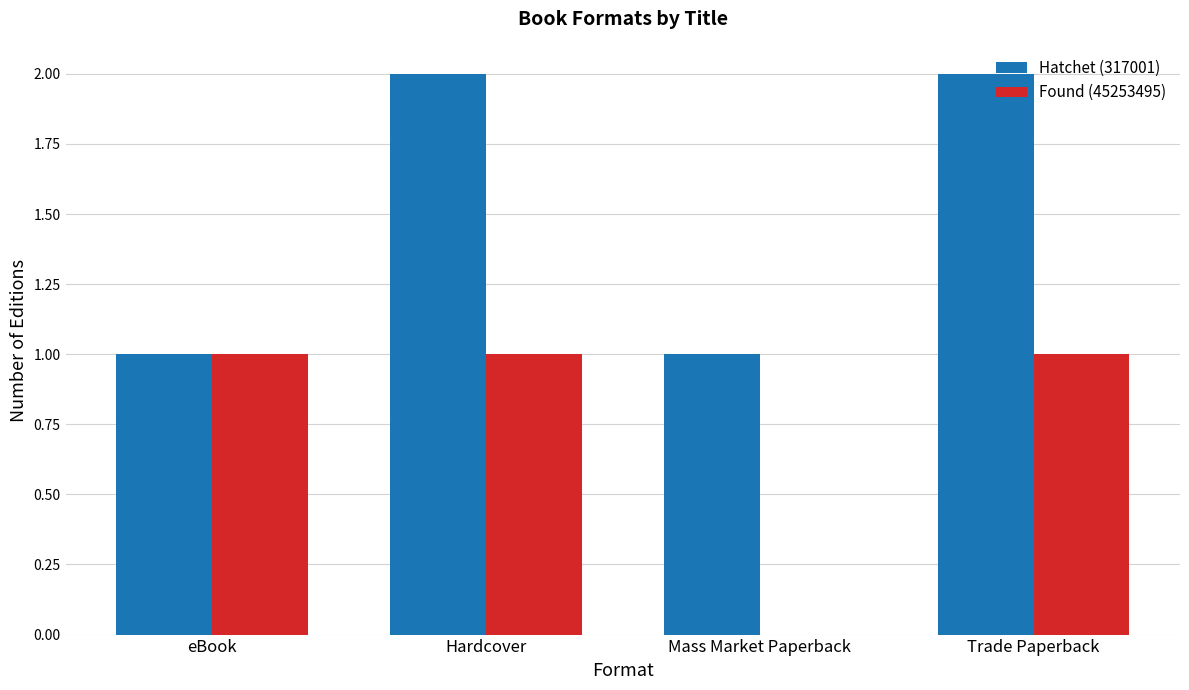

Reading left to right, what are all the values shown in this chart?

Hatchet (317001): eBook=1	Hardcover=2	Mass Market Paperback=1	Trade Paperback=2
Found (45253495): eBook=1	Hardcover=1	Mass Market Paperback=0	Trade Paperback=1